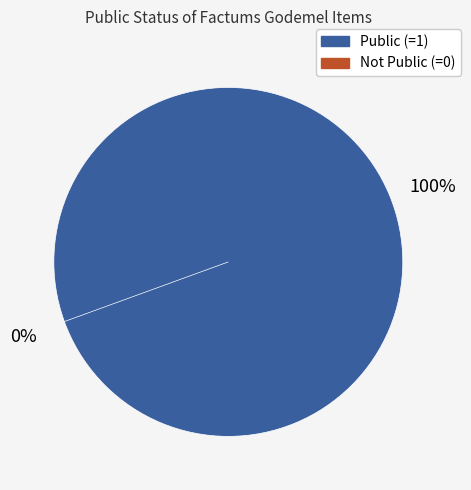

Is it true that Item 53111 (public=1) is 100% of the pie?

True